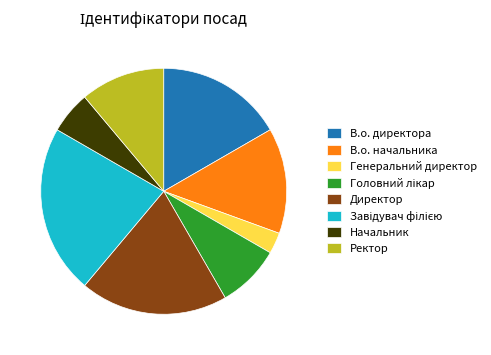

What is the smallest slice in the pie chart?

Генеральний директор